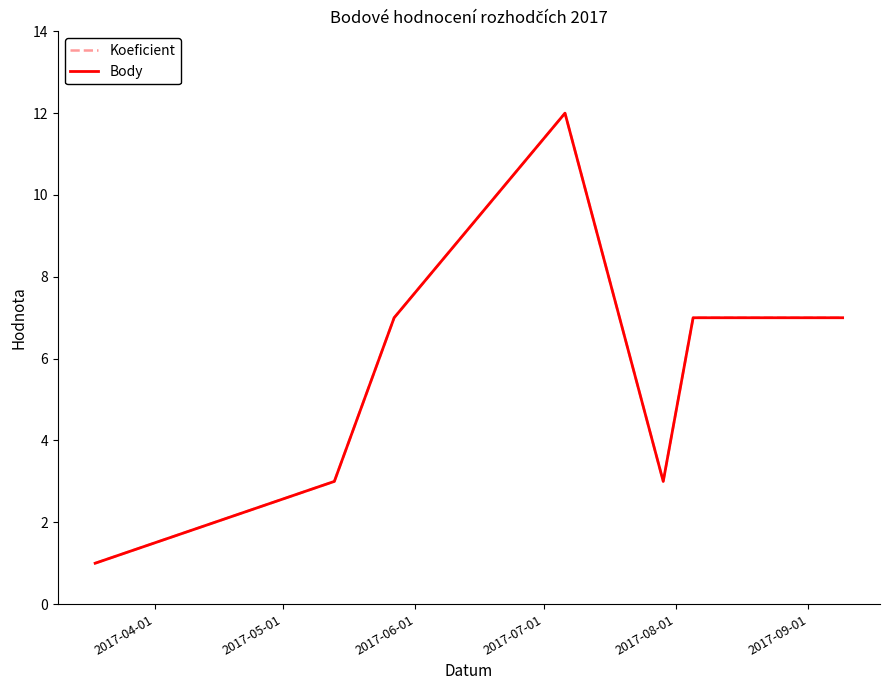

Which series has the largest total across all categories?

Koeficient